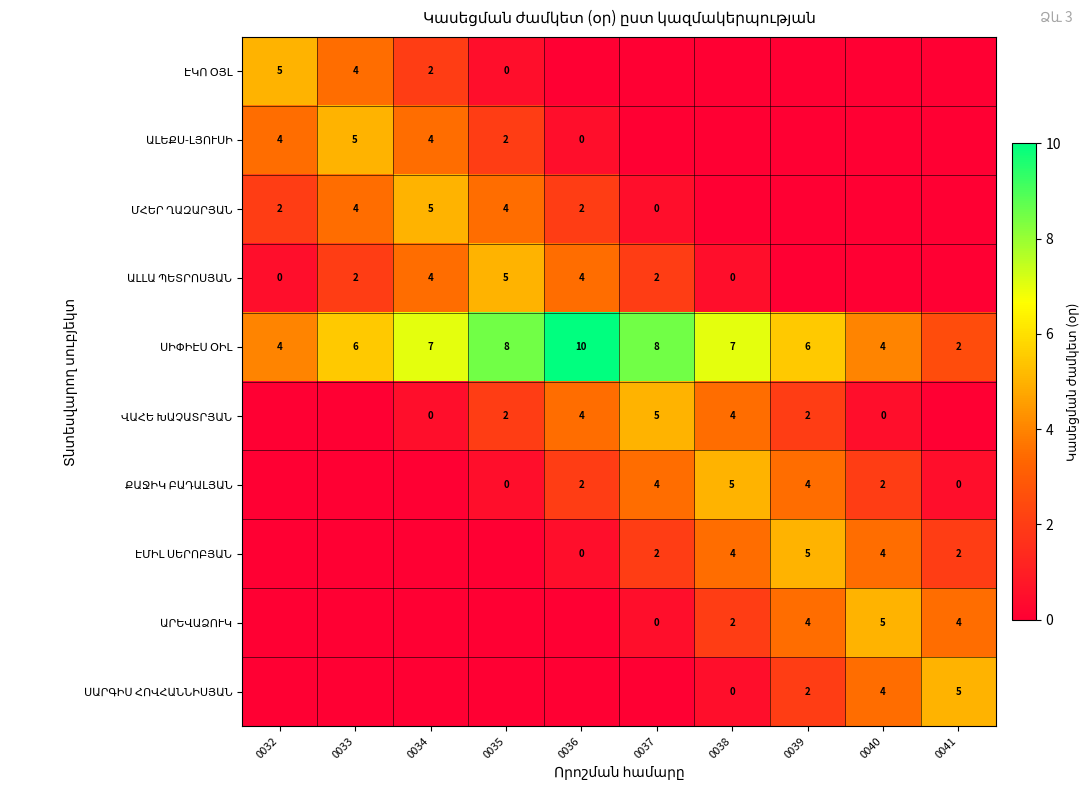

What is the total value across all series at 0036?

22.0